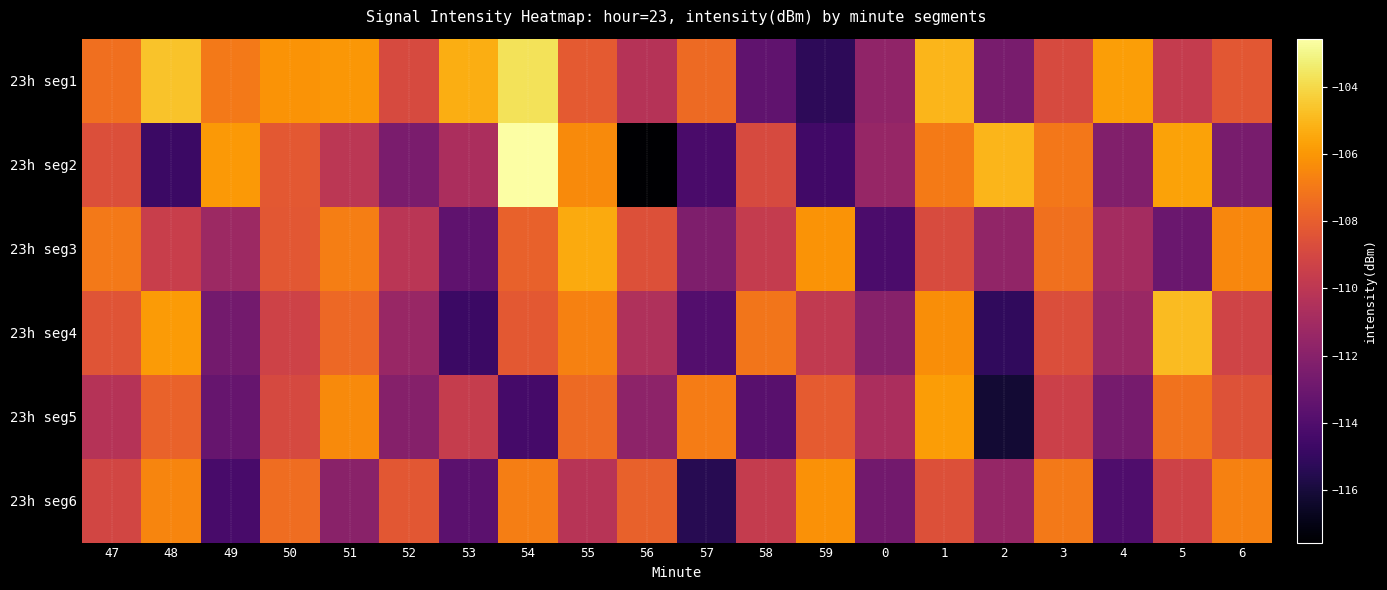

Reading left to right, extract all data points from this chart.

23h seg1: 47=-107.4	48=-104.6	49=-107.0	50=-106.1	51=-106.0	52=-108.9	53=-105.3	54=-103.7	55=-108.1	56=-110.3	57=-107.5	58=-113.4	59=-115.2	0=-111.6	1=-105.1	2=-112.6	3=-108.9	4=-105.8	5=-109.7	6=-108.3
23h seg2: 47=-108.6	48=-114.8	49=-106.0	50=-108.2	51=-110.0	52=-112.5	53=-110.7	54=-102.6	55=-106.4	56=-117.6	57=-114.3	58=-108.9	59=-114.5	0=-111.4	1=-106.9	2=-105.1	3=-107.1	4=-112.2	5=-105.6	6=-112.6
23h seg3: 47=-107.0	48=-109.5	49=-111.2	50=-108.3	51=-106.8	52=-110.1	53=-113.5	54=-107.9	55=-105.4	56=-108.6	57=-112.3	58=-109.7	59=-106.1	0=-114.2	1=-108.8	2=-111.6	3=-107.3	4=-110.9	5=-113.1	6=-106.5
23h seg4: 47=-108.4	48=-105.9	49=-112.7	50=-109.3	51=-107.6	52=-111.4	53=-114.8	54=-108.2	55=-106.7	56=-110.5	57=-113.9	58=-107.1	59=-109.8	0=-112.0	1=-106.3	2=-115.1	3=-108.7	4=-111.3	5=-104.9	6=-109.2
23h seg5: 47=-110.3	48=-107.8	49=-113.2	50=-108.9	51=-106.4	52=-112.1	53=-109.6	54=-114.4	55=-107.5	56=-111.8	57=-106.9	58=-113.7	59=-108.1	0=-110.7	1=-105.8	2=-116.2	3=-109.4	4=-112.6	5=-107.2	6=-108.5
23h seg6: 47=-109.1	48=-106.6	49=-114.3	50=-107.4	51=-111.9	52=-108.3	53=-113.6	54=-106.8	55=-110.2	56=-107.9	57=-115.4	58=-109.7	59=-106.2	0=-112.8	1=-108.6	2=-111.5	3=-107.0	4=-114.1	5=-109.3	6=-106.7